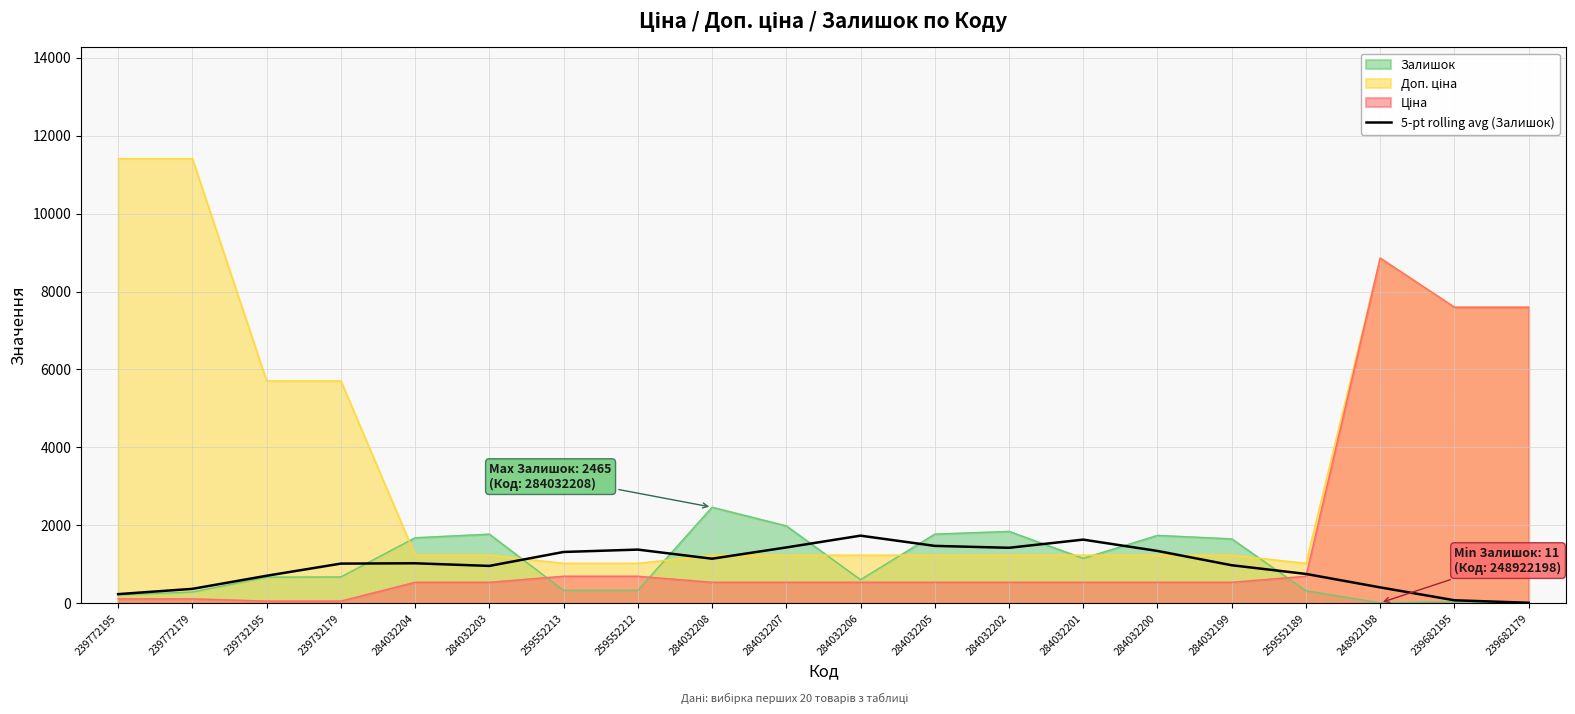

What is the difference between the maximum and minimum values?

1722.2